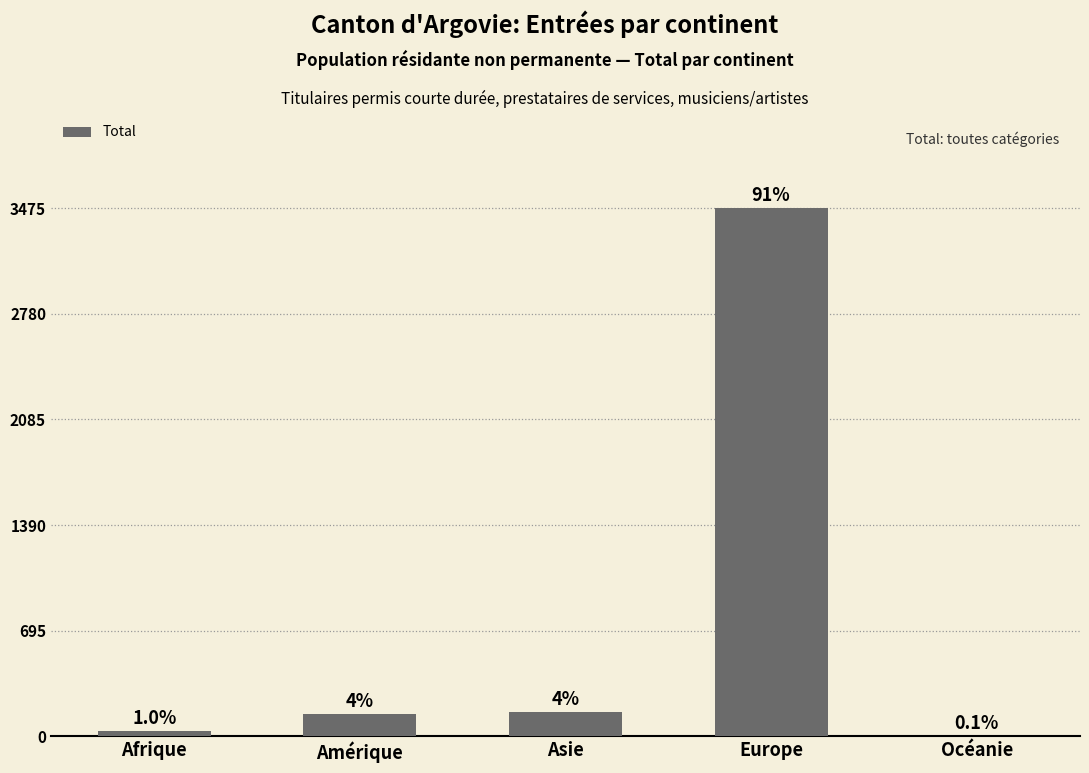

Are the bars horizontal?

No